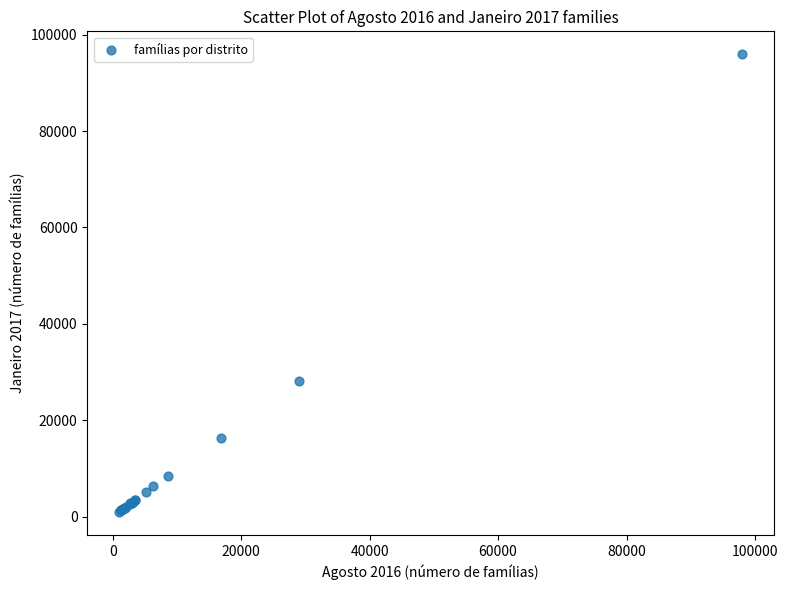

What Y value in the scatter plot is closest to 48429?

28156